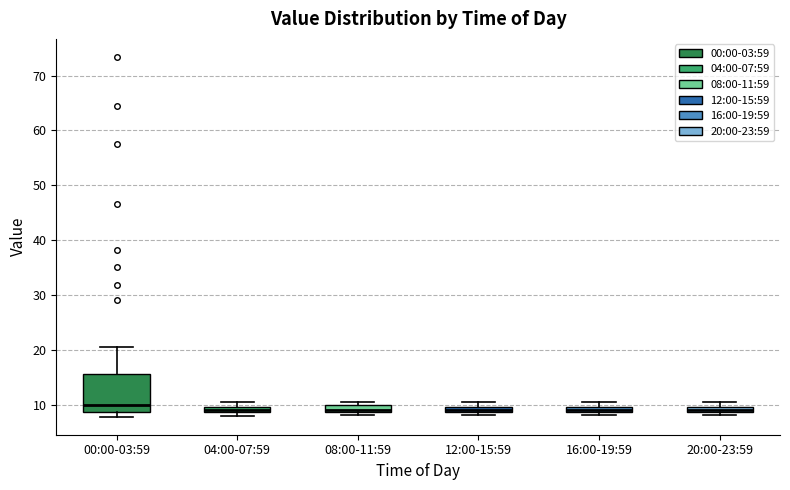

Where is the lower edge of the box for 08:00-11:59 on the y-axis? The values are not printed on the chart, so give them approximately, as read against the axis.

9